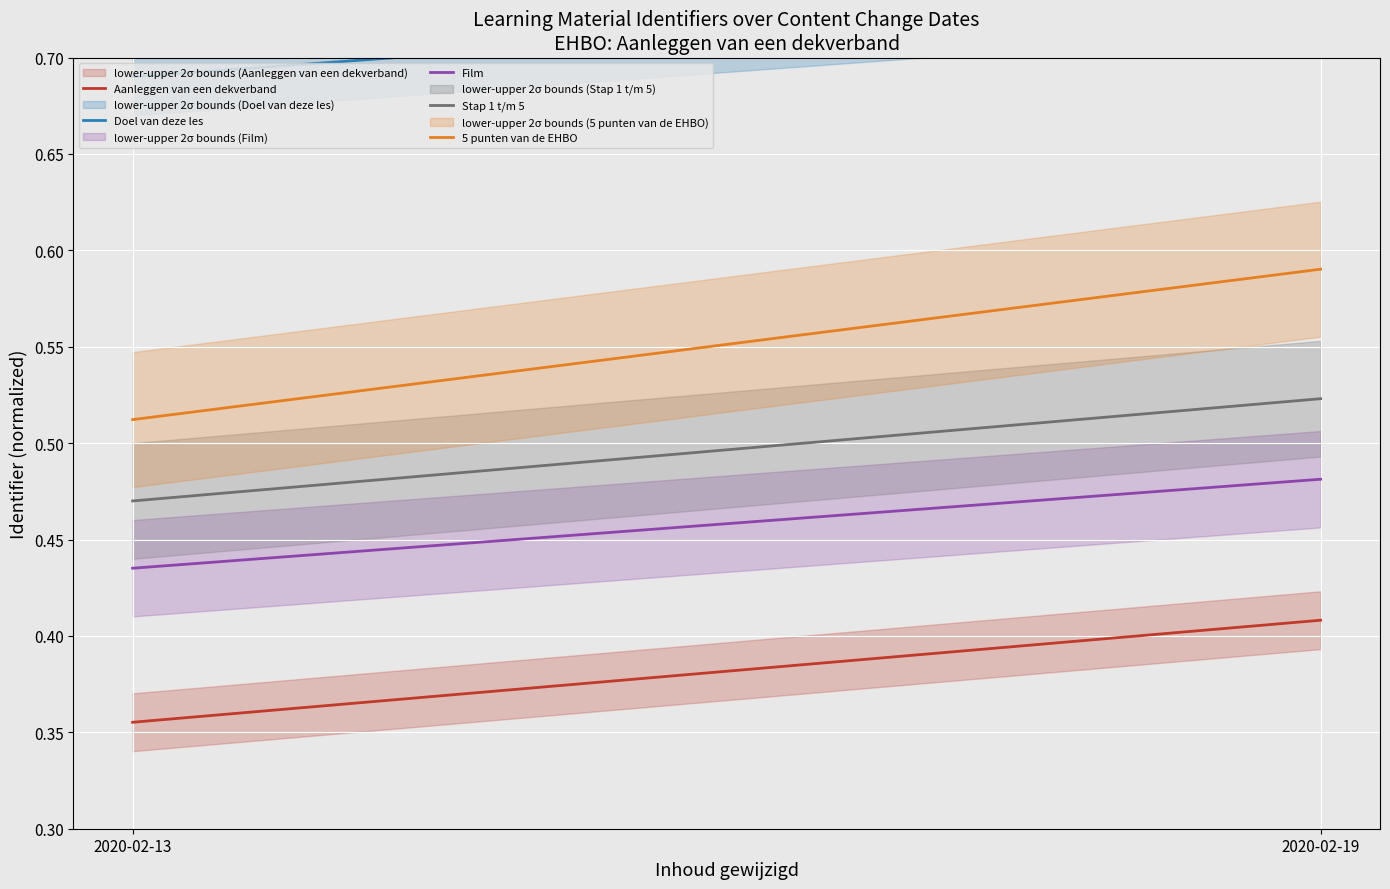

Reading left to right, list all the values displayed in this chart.

Aanleggen van een dekverband: 2020-02-13=0.4	2020-02-19=0.4
Doel van deze les: 2020-02-13=0.7	2020-02-19=0.7
Film: 2020-02-13=0.4	2020-02-19=0.5
Stap 1 t/m 5: 2020-02-13=0.5	2020-02-19=0.5
5 punten van de EHBO: 2020-02-13=0.5	2020-02-19=0.6